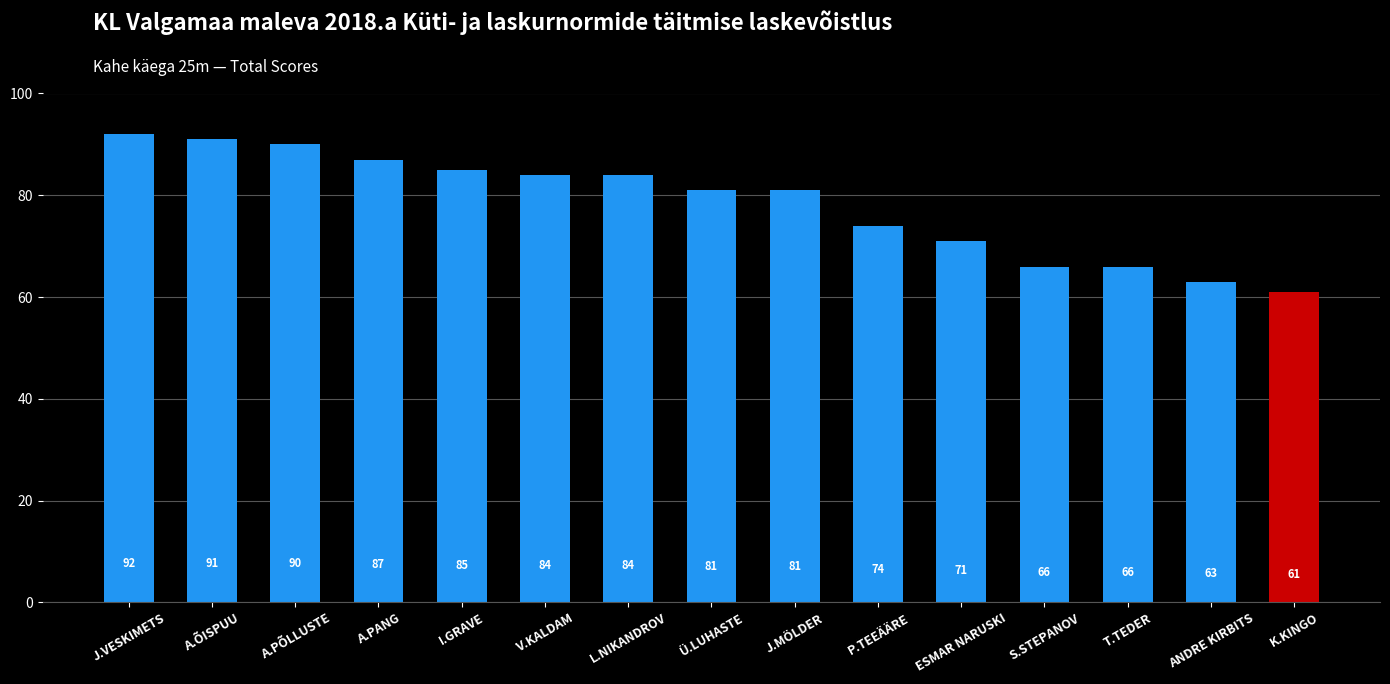

What is the label of the 11th bar from the right?

I.GRAVE